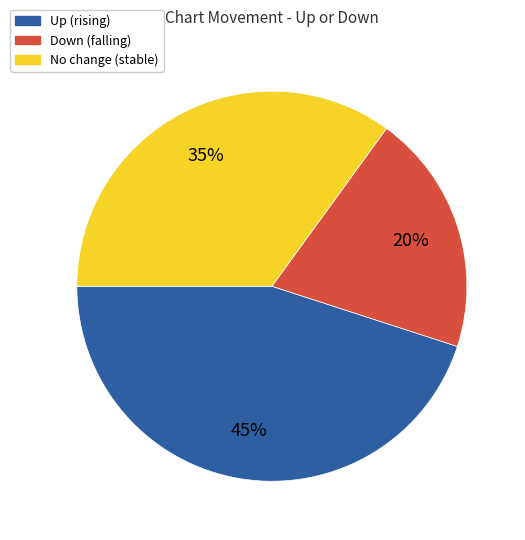

Is there a majority slice in this chart?

No